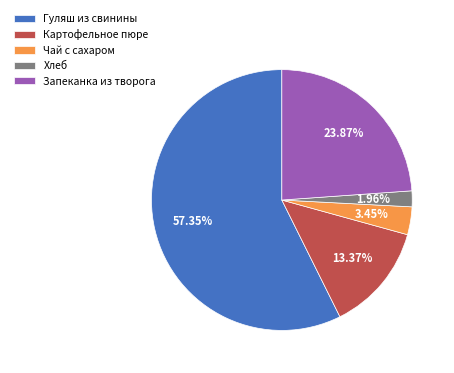

How many segments does this pie chart have?

5